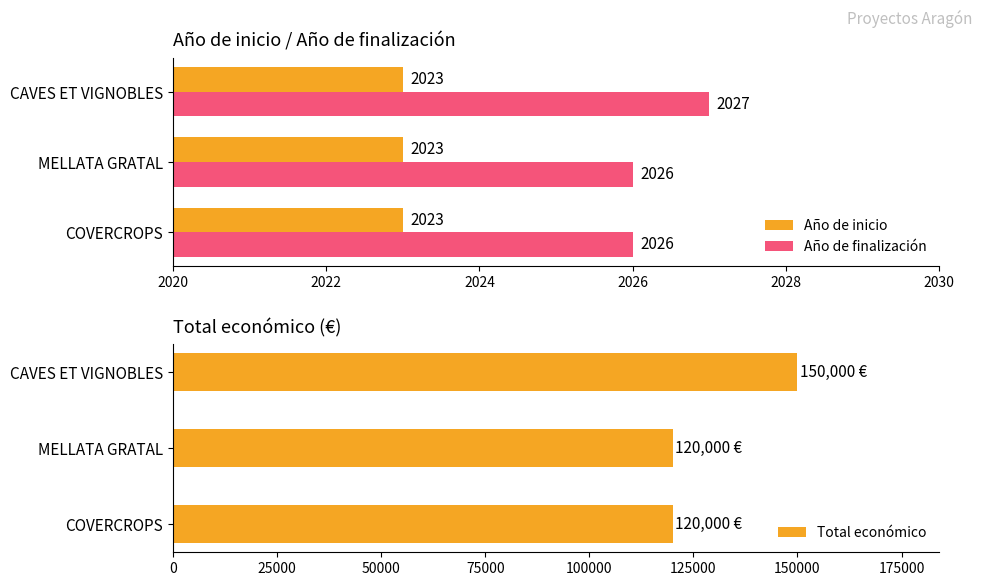

What is the highest value of the Año de finalización series?

2027